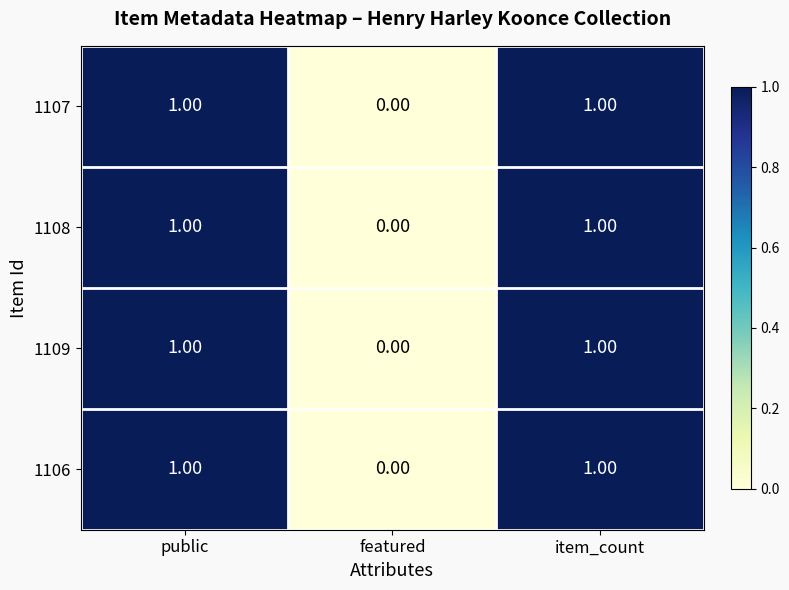

Is the value of 1108 at featured greater than the value of 1107 at public?

No